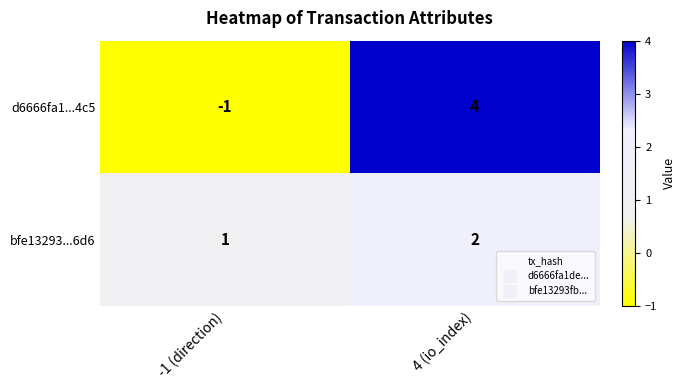

At which category does the chart reach its minimum across all series?

-1 (direction)